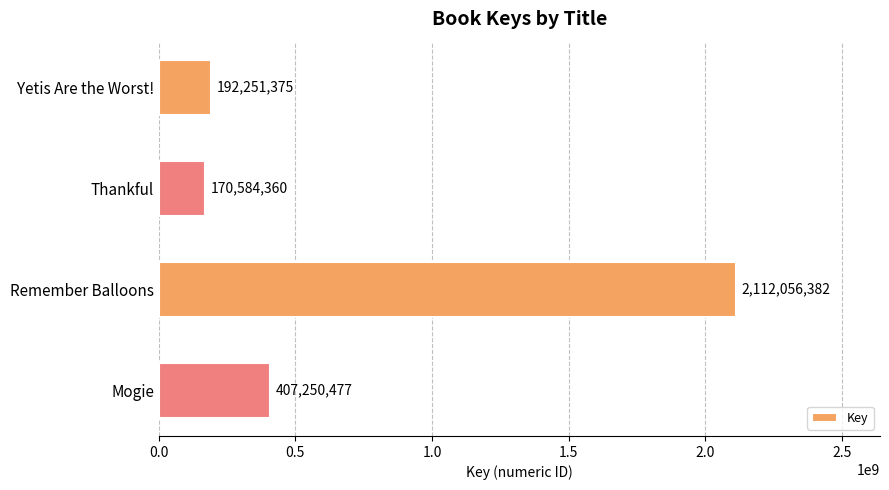

List the labels in order of value, largest first.

Remember Balloons, Mogie, Yetis Are the Worst!, Thankful